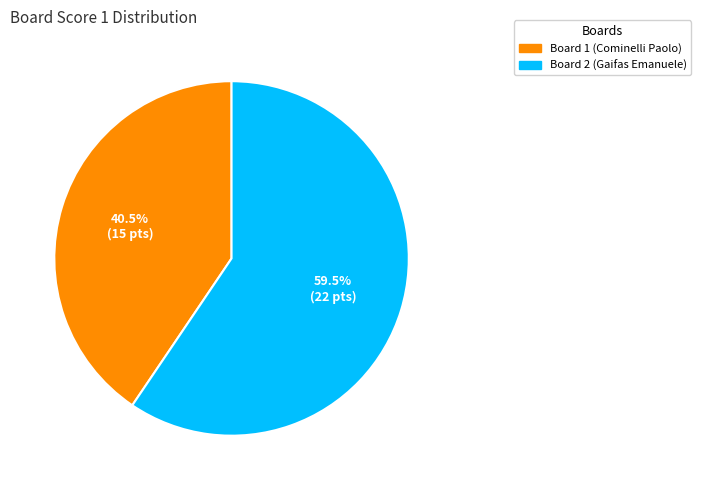

Is there any slice that represents more than half of the pie?

Yes